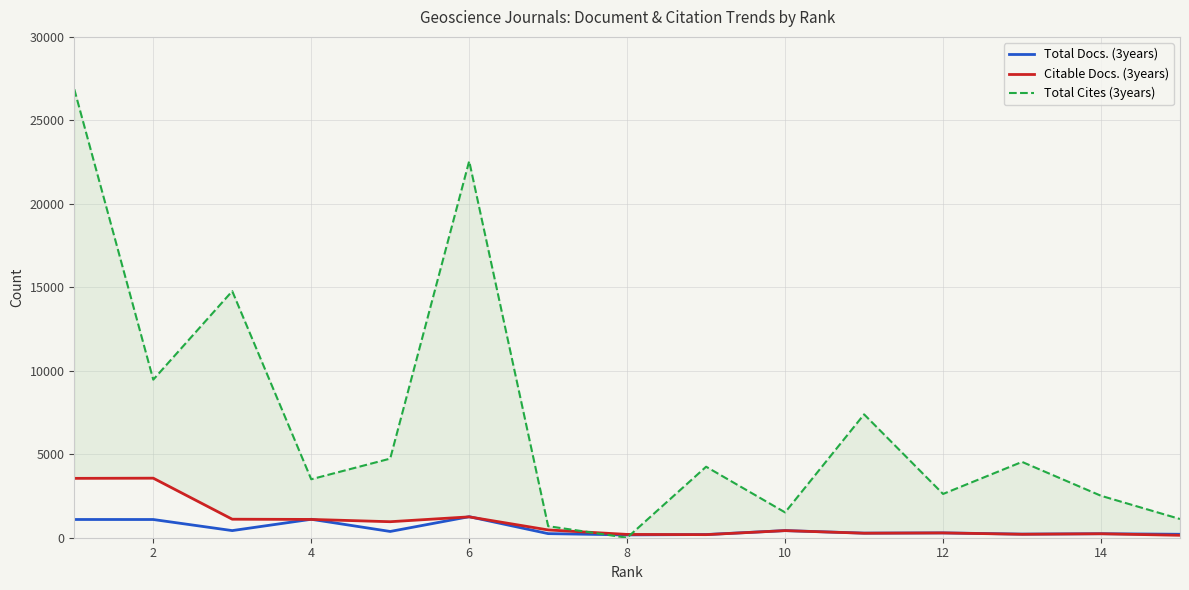

True or false: Total Docs. (3years) has more than 2 interior local peaks.

True